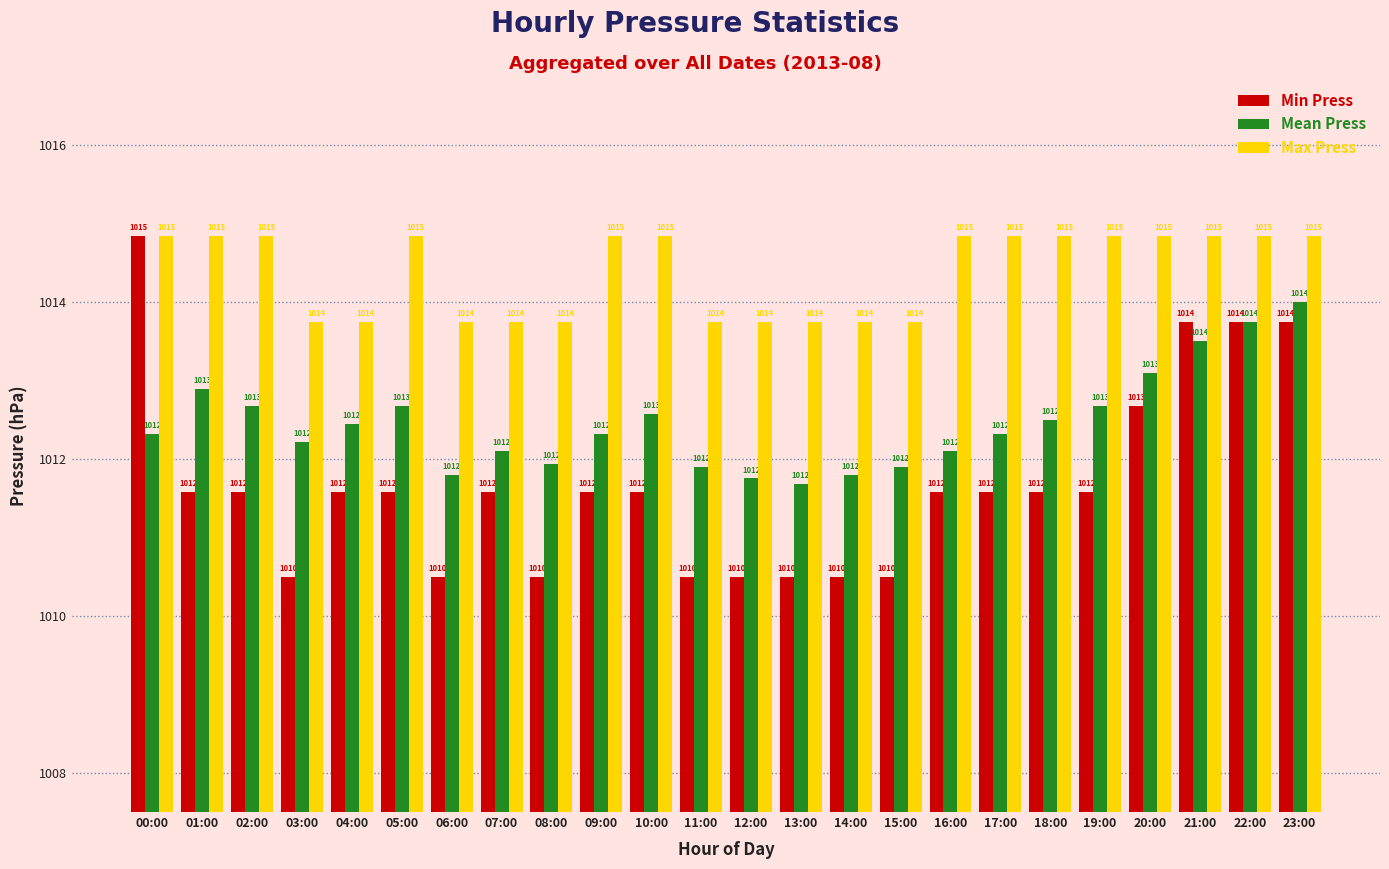

True or false: Min Press has a value of 1011.6 at 01:00.

True